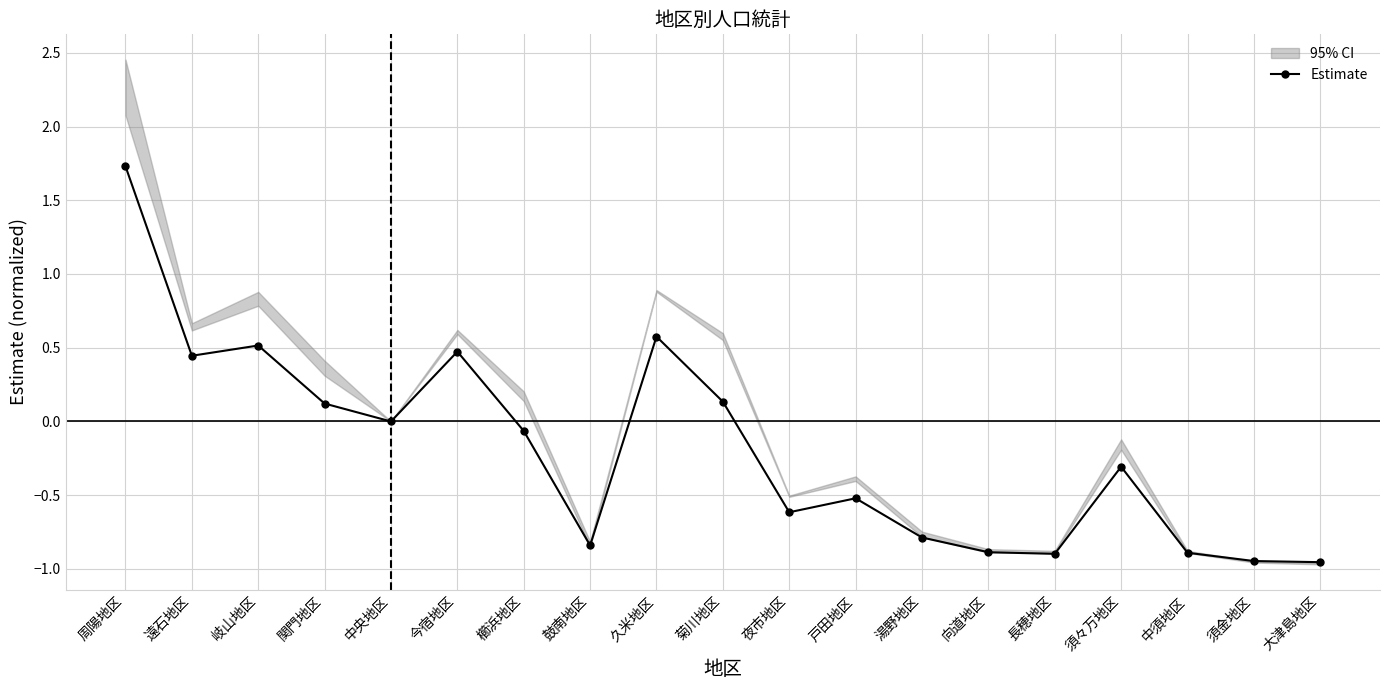

What is the difference between the values at 夜市地区 and 関門地区?

0.7